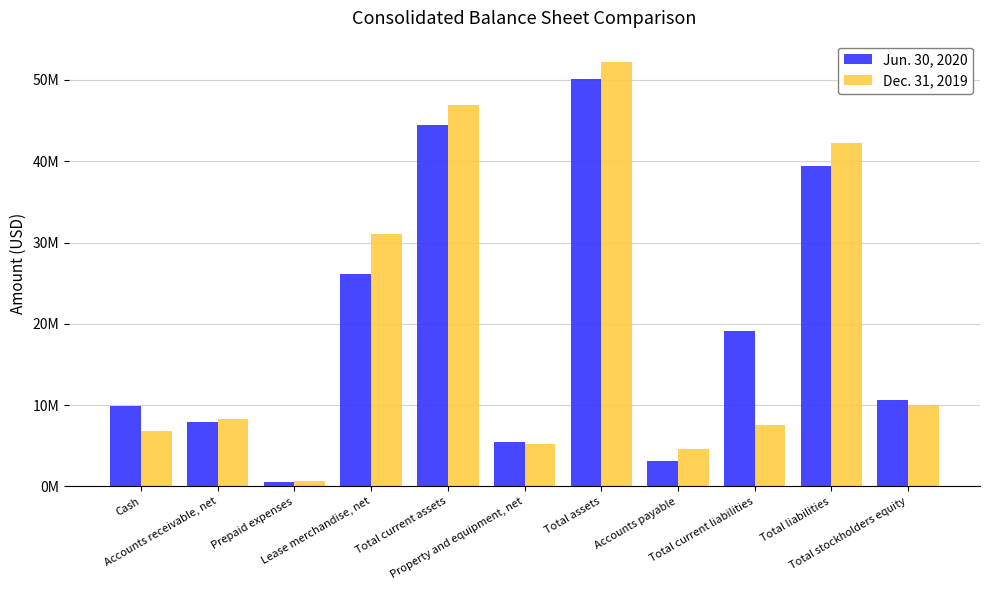

What are all the series names shown in the legend?

Jun. 30, 2020, Dec. 31, 2019